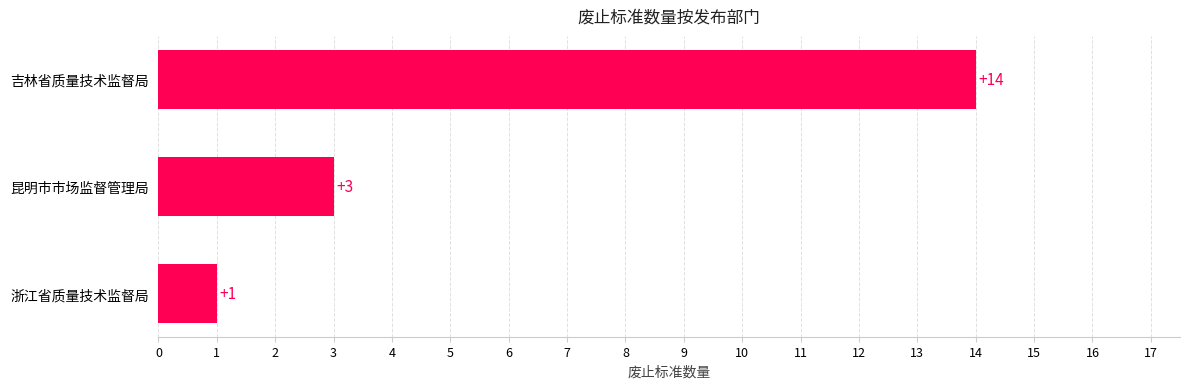

How many values are between 1 and 14?

3